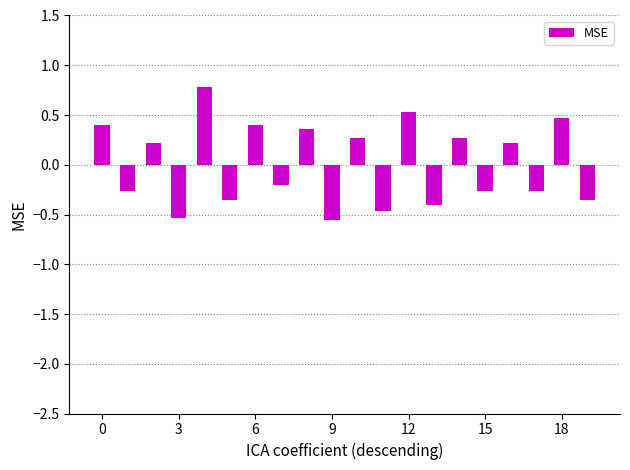

What is the maximum value shown in the chart?

0.8